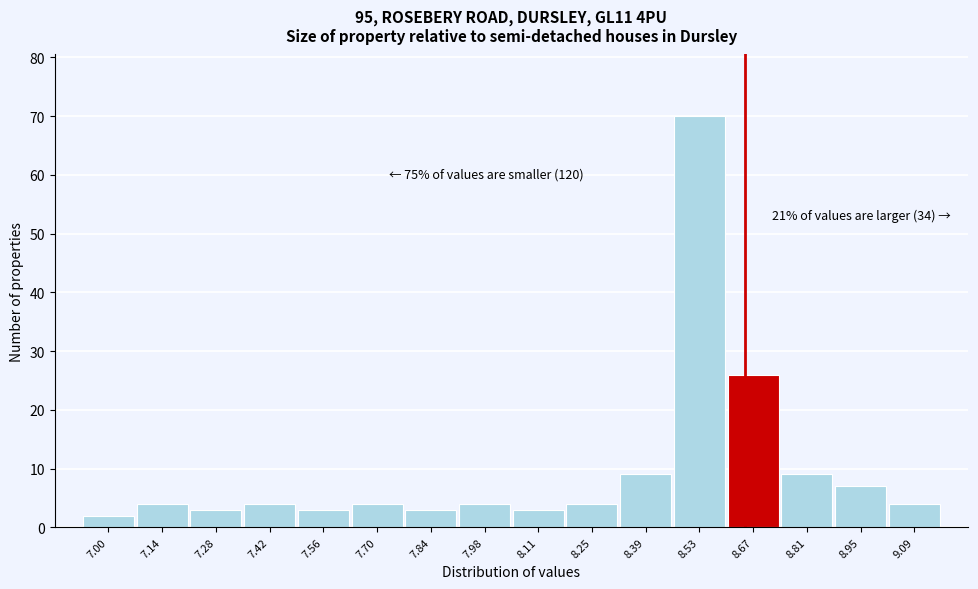

Which range on the x-axis has the tallest bar?

8.46 to 8.60